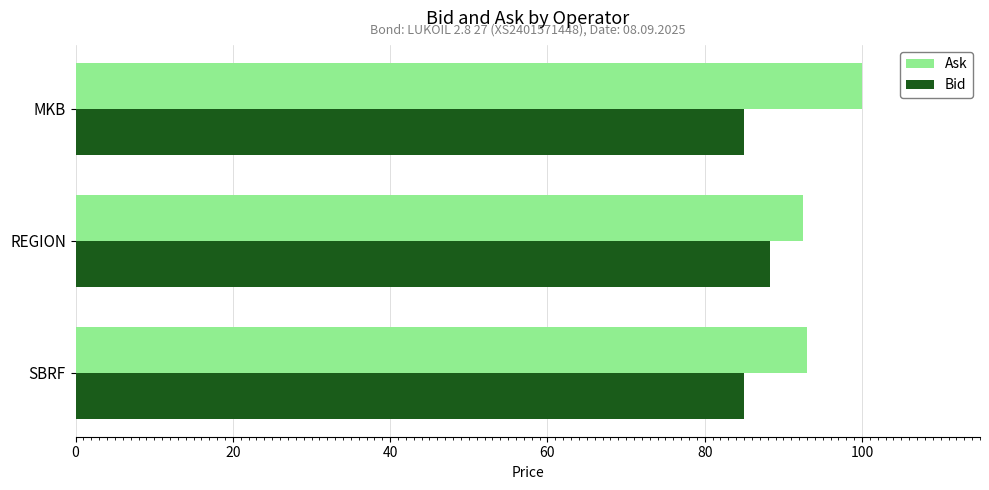

What is the average value of the Bid series?

86.1